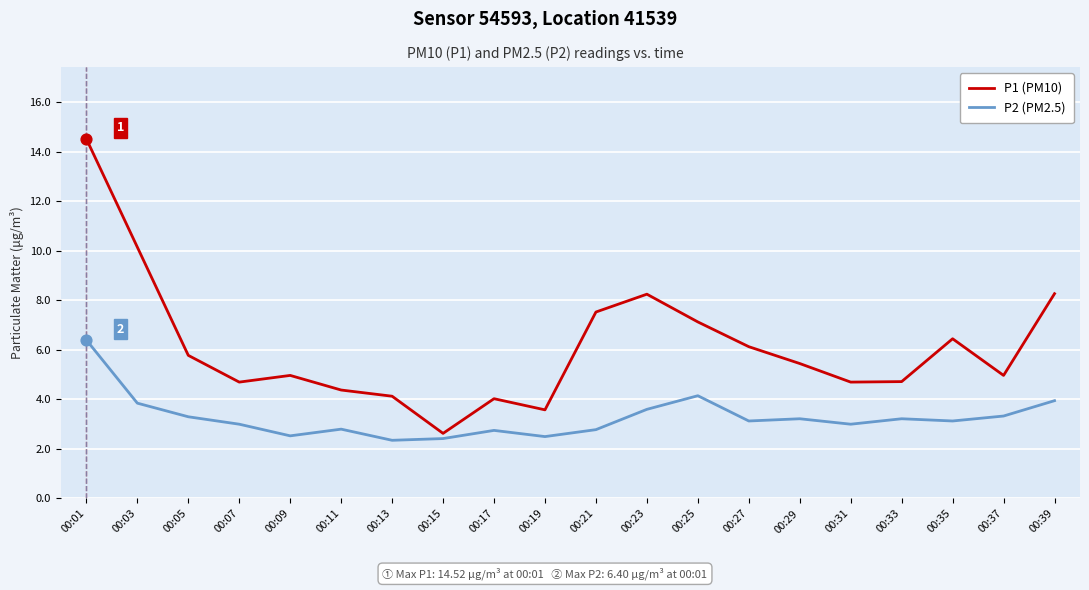

At which category is the sum across all series the highest?

00:01